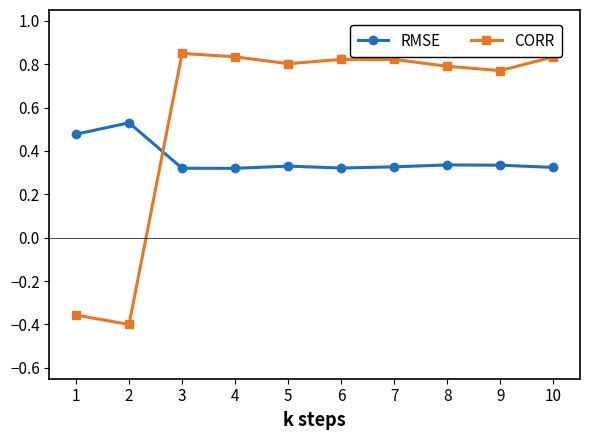

Which series has the widest spread of values?

CORR